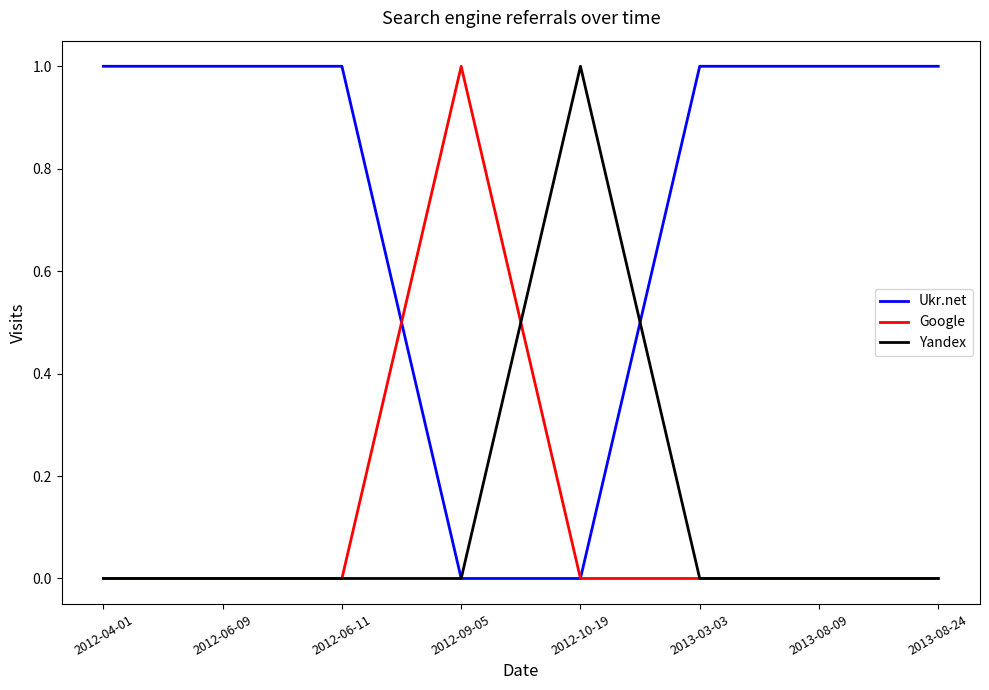

At which label does Google reach its peak?

2012-09-05